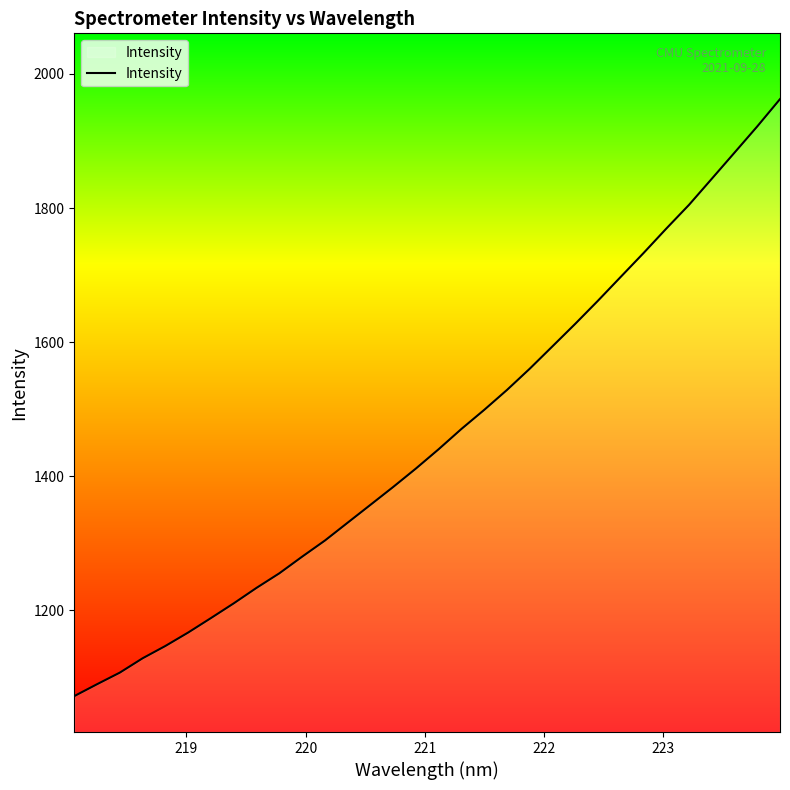

Reading left to right, list all the values displayed in this chart.

1072.0	1089.7	1107.0	1128.4	1146.8	1166.8	1188.4	1210.4	1233.5	1255.1	1279.9	1304.0	1330.7	1357.3	1384.0	1411.5	1440.4	1470.6	1499.0	1528.7	1560.4	1593.8	1627.4	1661.9	1697.4	1732.9	1769.3	1804.8	1843.7	1882.6	1921.8	1962.5